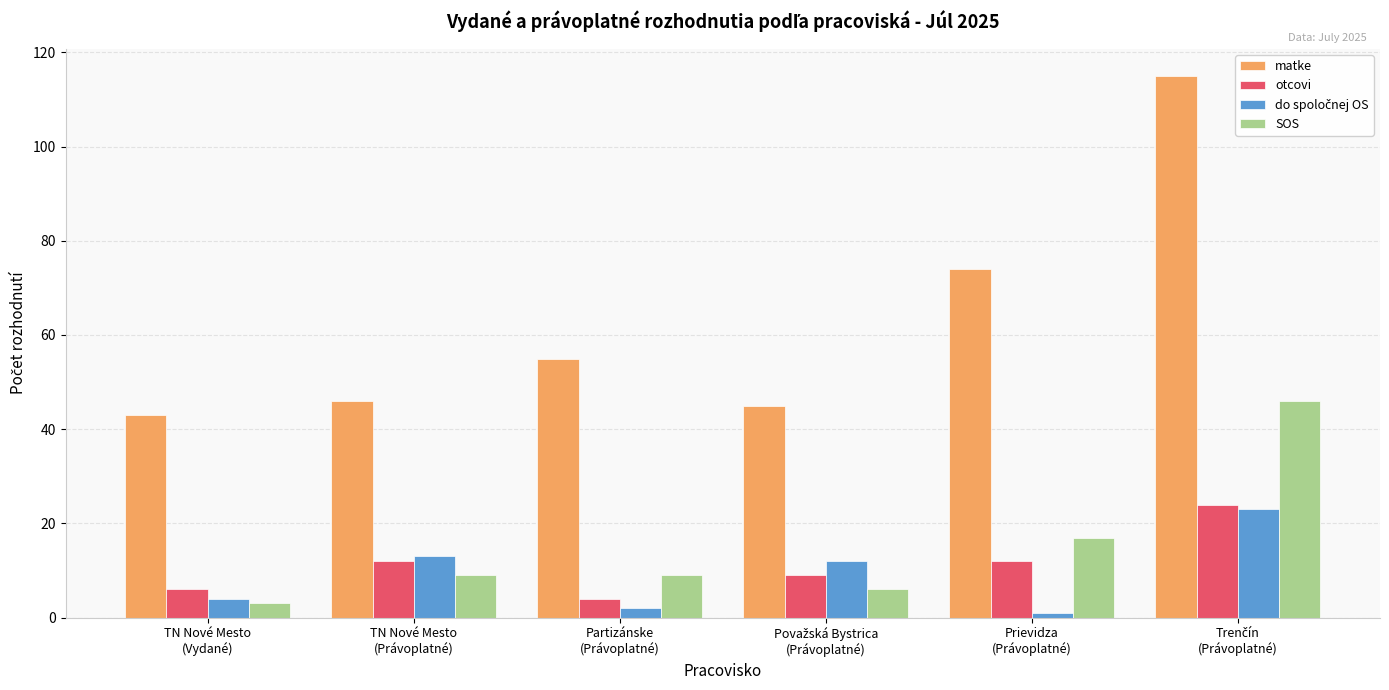

Is the value of SOS at Partizánske
(Právoplatné) greater than the value of otcovi at TN Nové Mesto
(Vydané)?

Yes